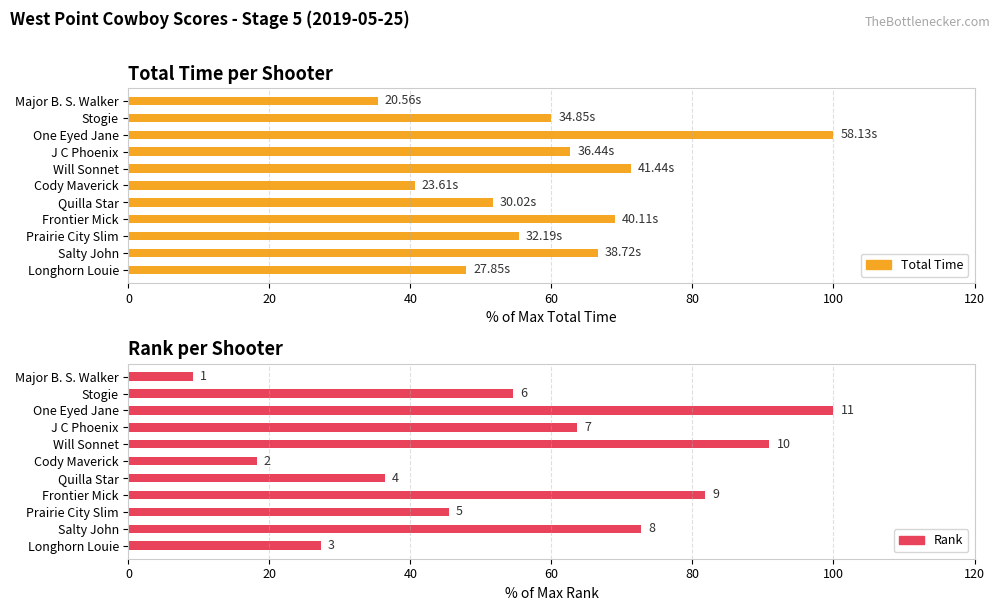

Reading left to right, what are all the values shown in this chart?

Total Time: 35.4	60.0	100.0	62.7	71.3	40.6	51.6	69.0	55.4	66.6	47.9
Rank: 9.1	54.5	100.0	63.6	90.9	18.2	36.4	81.8	45.5	72.7	27.3